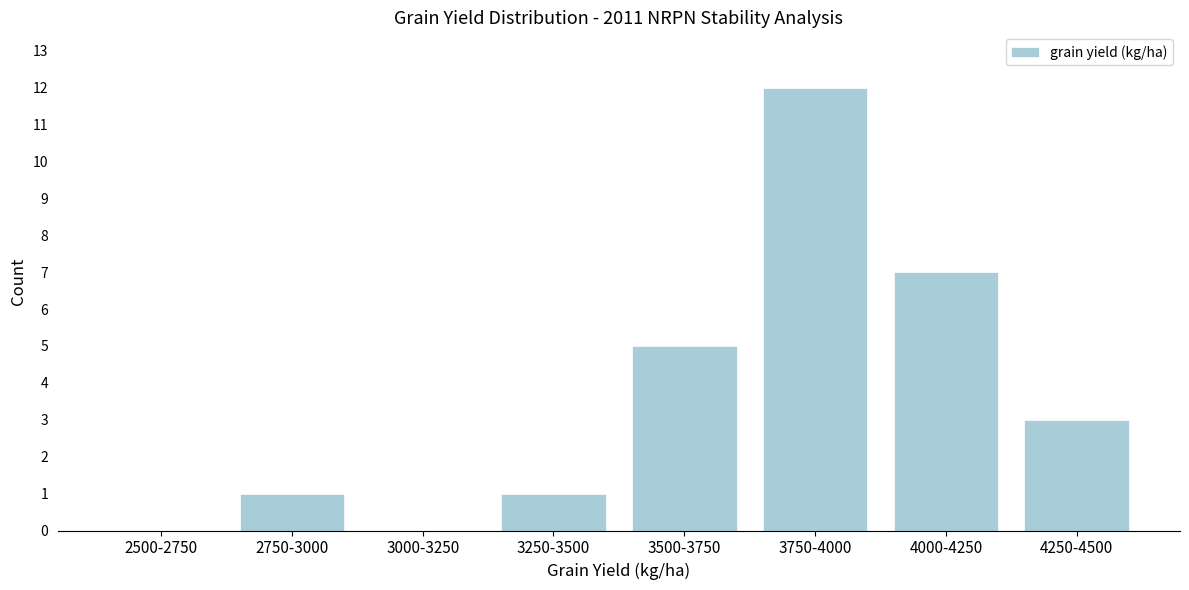

Reading left to right, extract all data points from this chart.

2500-2750=0	2750-3000=1	3000-3250=0	3250-3500=1	3500-3750=5	3750-4000=12	4000-4250=7	4250-4500=3